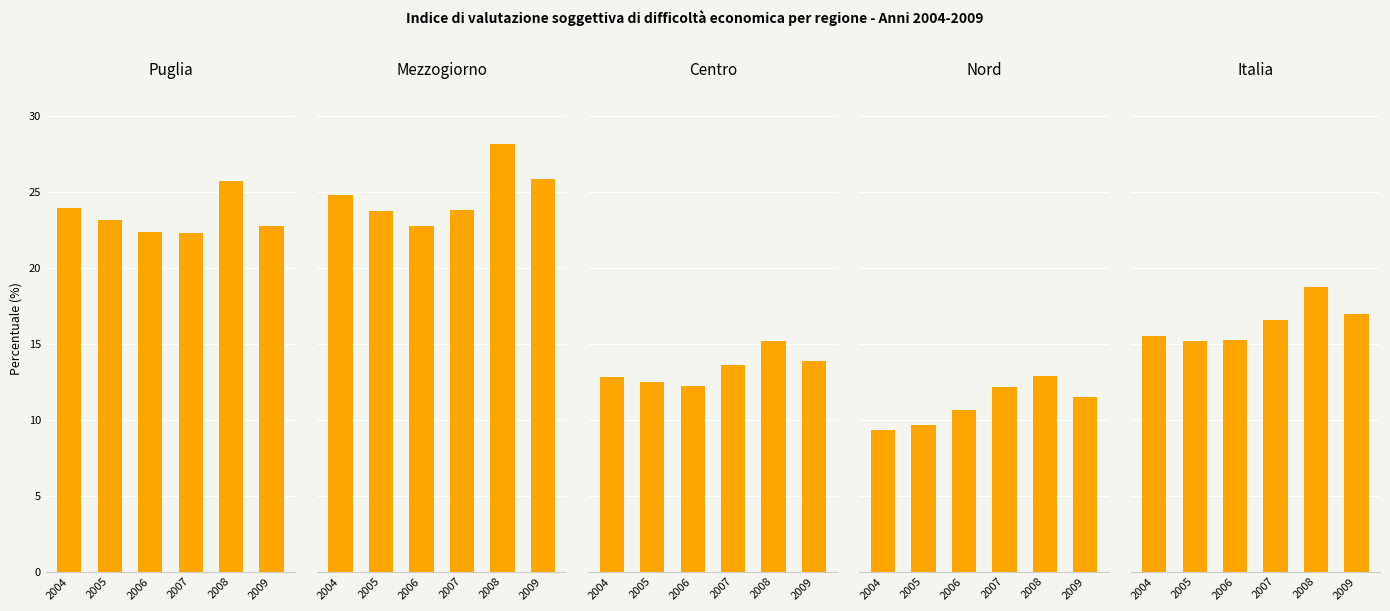

How many bars are there in total?

30